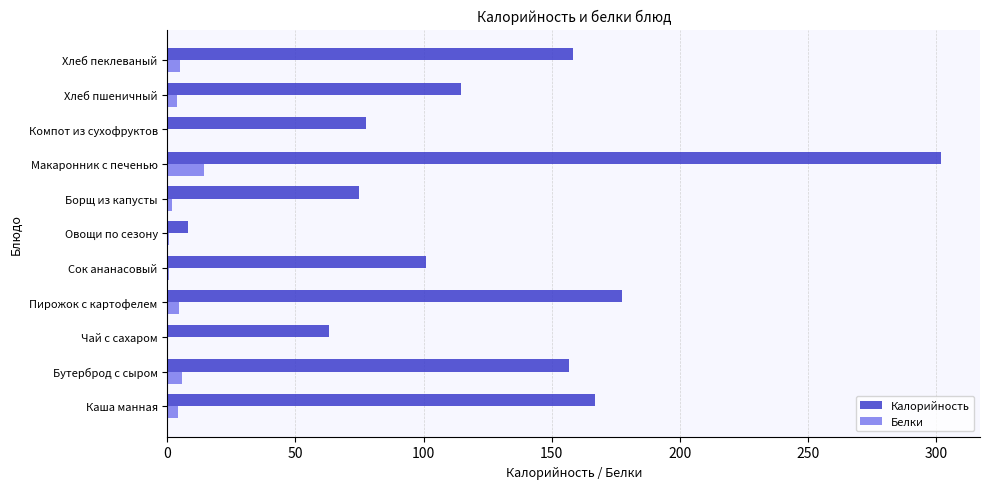

The value of Калорийность at Хлеб пеклеваный is 158.3. True or false?

True